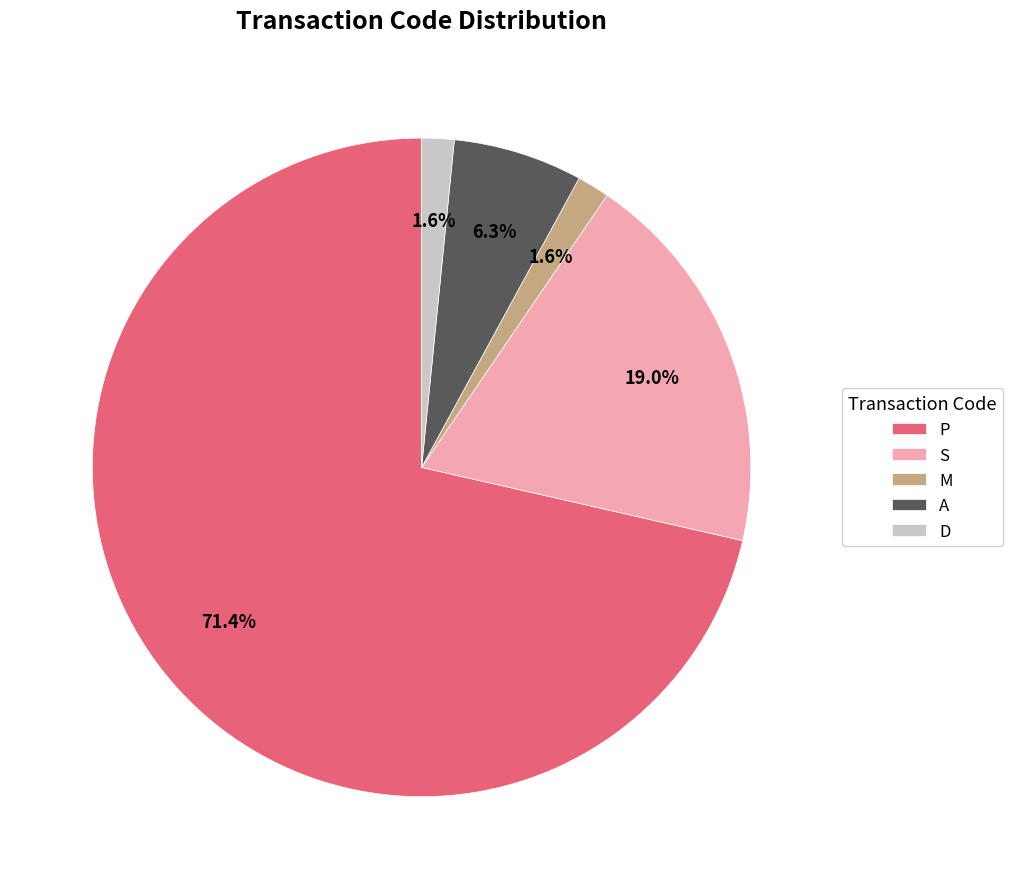

How much of the chart is everything except D?

98.4%